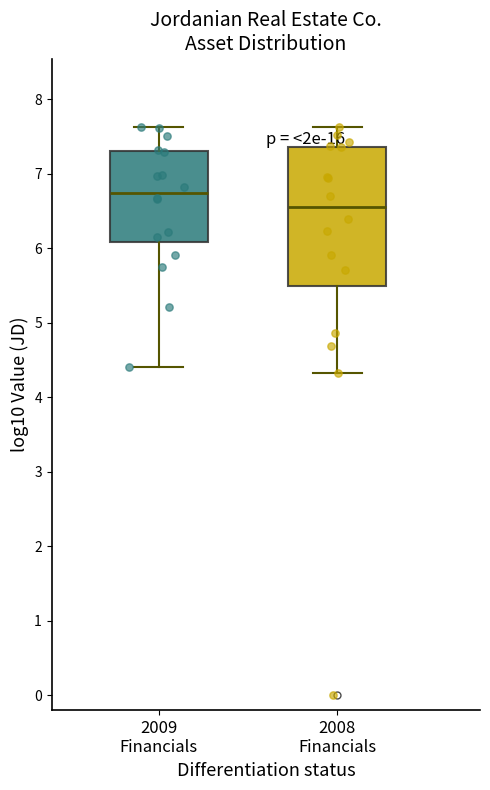

Reading left to right, read every box against the y-axis: the position of its median line, the range the box covers, and the ends of its whiskers. The values are not printed on the chart, so give them approximately, as read against the axis.

2009 Financials: median 6.7, box 6.1 to 7.3, whiskers 4.4 to 7.6
2008 Financials: median 6.5, box 5.5 to 7.4, whiskers 4.3 to 7.6